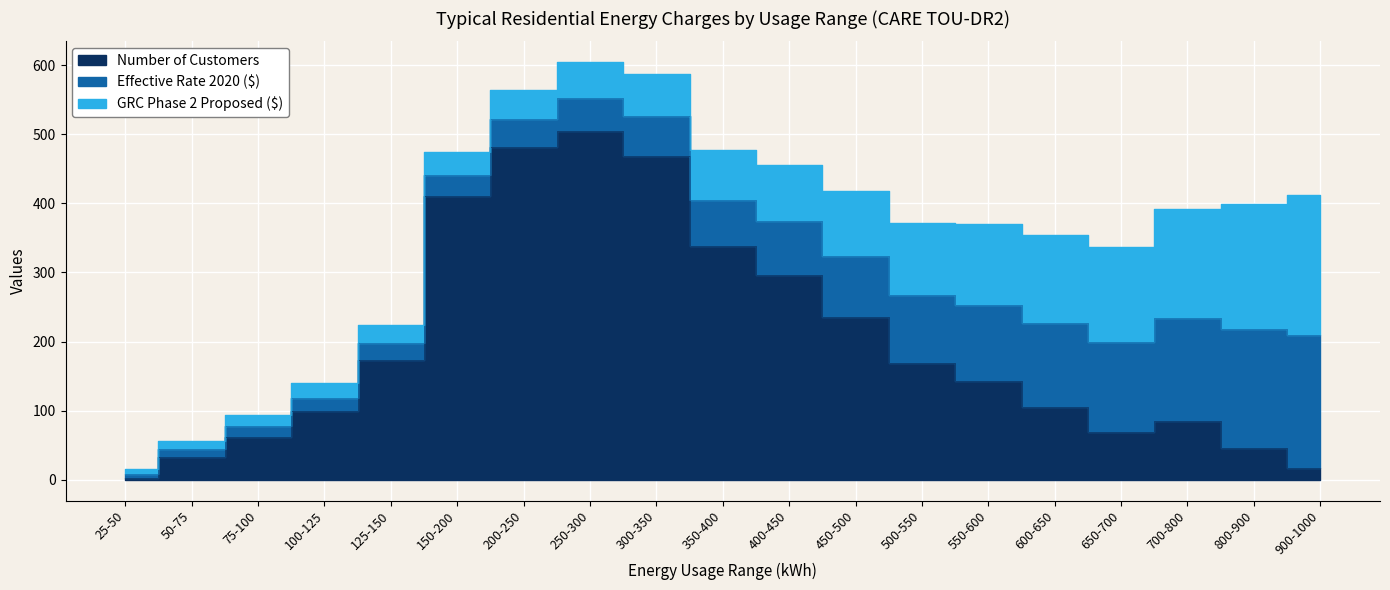

At 600-650, list the series in order from largest to smallest.

GRC Phase 2 Proposed ($), Effective Rate 2020 ($), Number of Customers